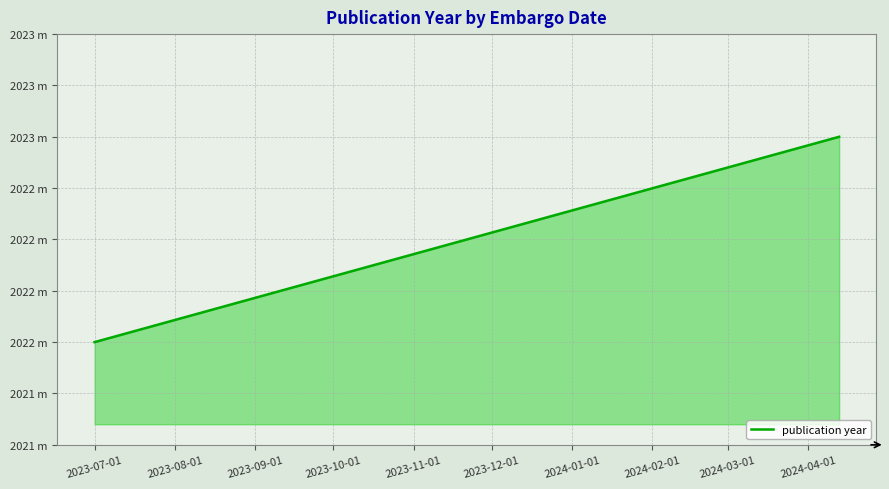

True or false: the data shows 3597 at 2023-07-01.

False